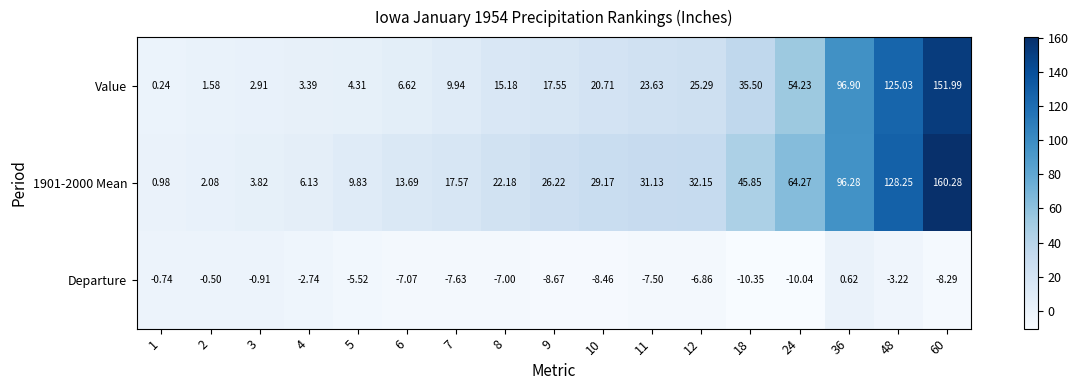

Which series has the largest total across all categories?

1901-2000 Mean